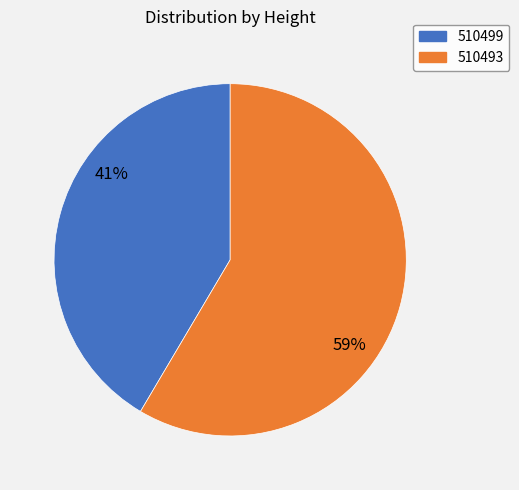

To the nearest percent, what is the average slice percentage?

50%